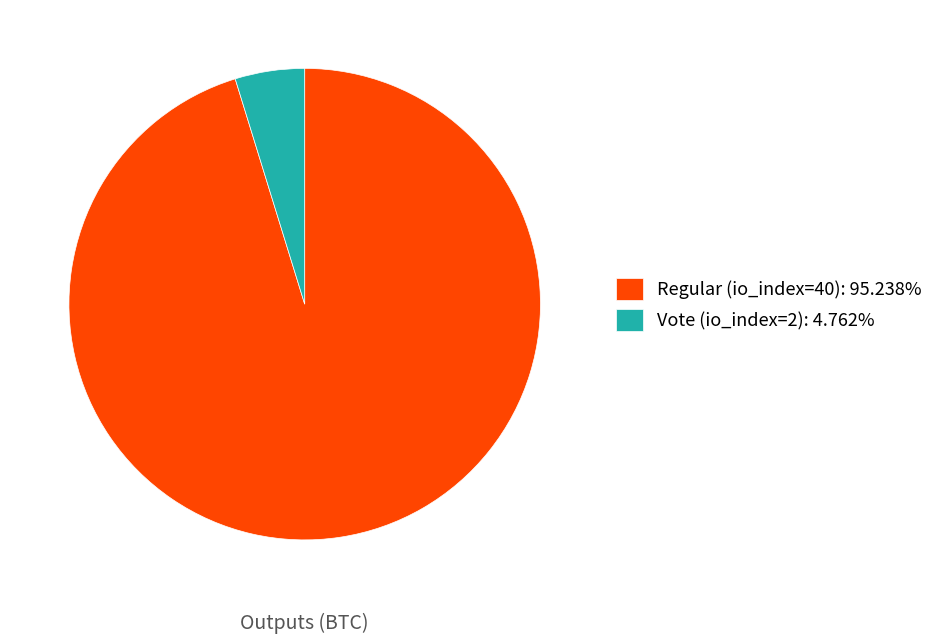

Is there any slice that represents more than half of the pie?

Yes